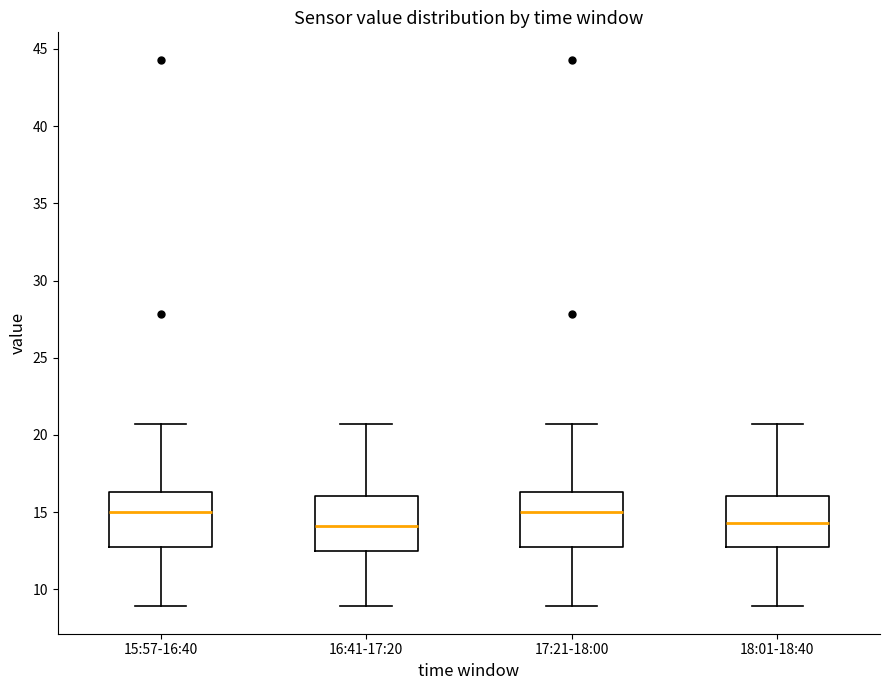

Where does the lower whisker of the box for 16:41-17:20 end on the y-axis? The values are not printed on the chart, so give them approximately, as read against the axis.

9.0